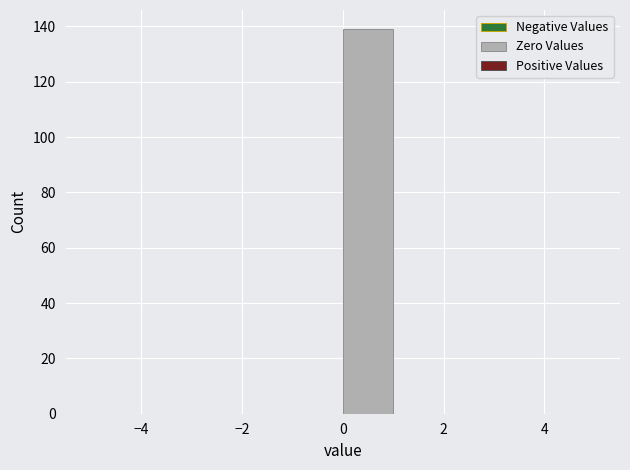

Reading left to right, list every bar in this chart as the range it spans on the x-axis followed by its height. The values are not printed on the chart, so give them approximately, as read against the axis.

-5 to -4: 0
-4 to -3: 0
-3 to -2: 0
-2 to -1: 0
-1 to 0: 0
0 to 1: 140
1 to 2: 0
2 to 3: 0
3 to 4: 0
4 to 5: 0